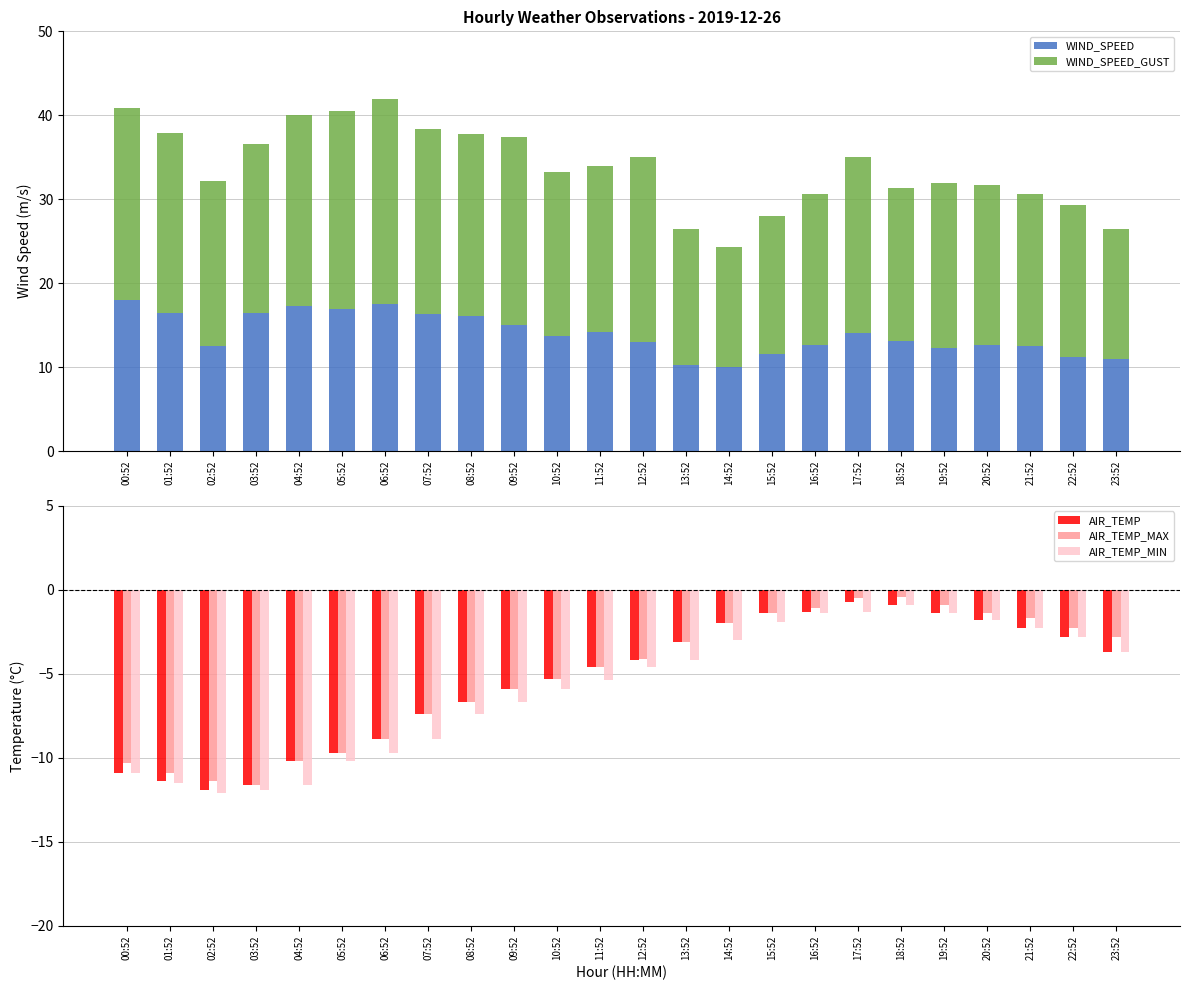

Which has a higher value, 17:52 or 18:52?

17:52